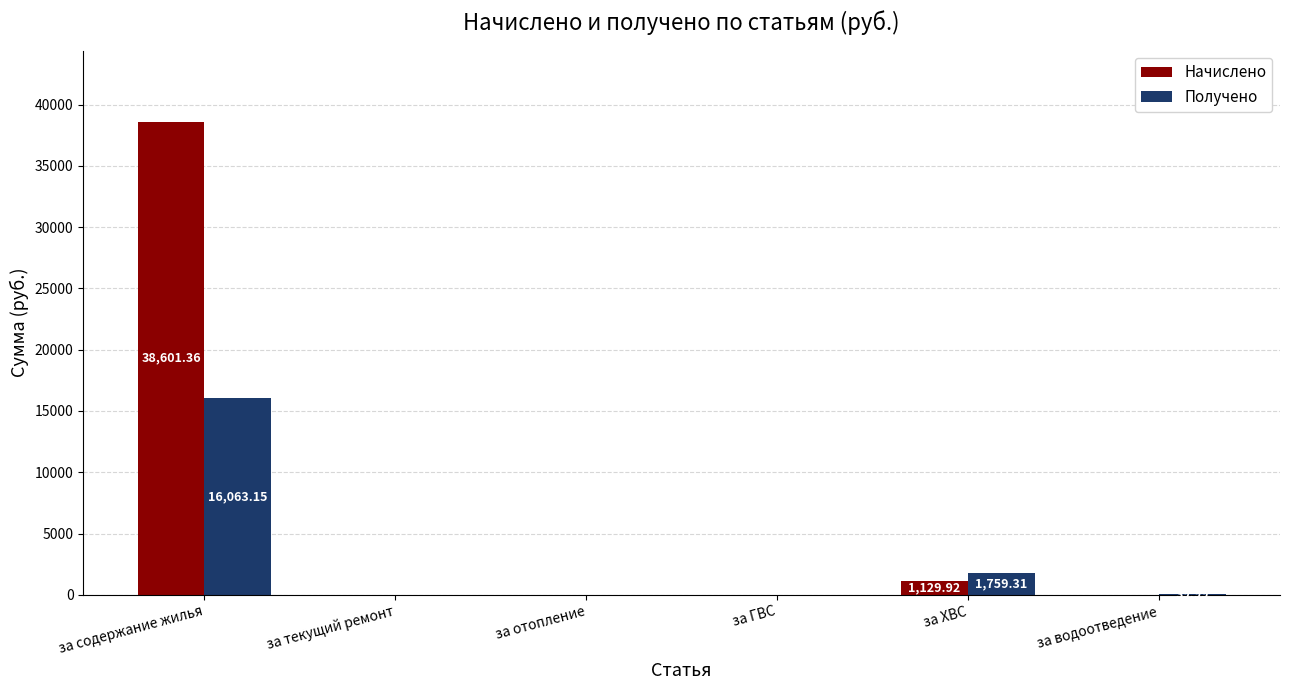

Which series has the largest total across all categories?

Начислено